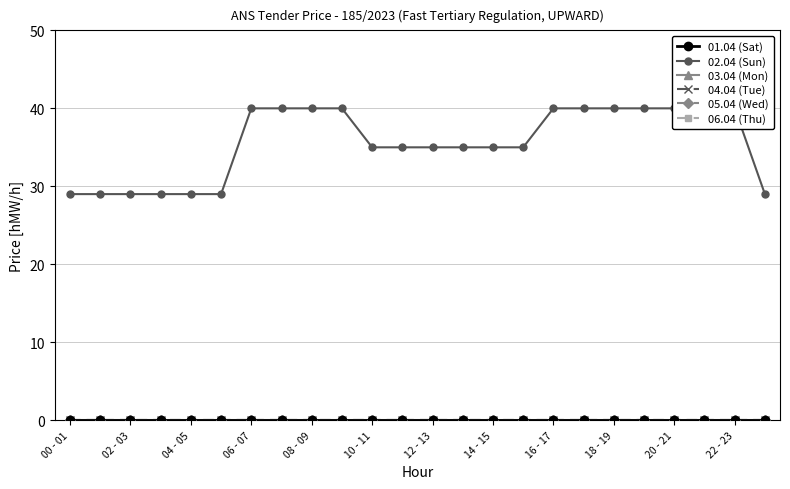

Where is 04.04 (Tue) nearest to the value 0?

00 - 01